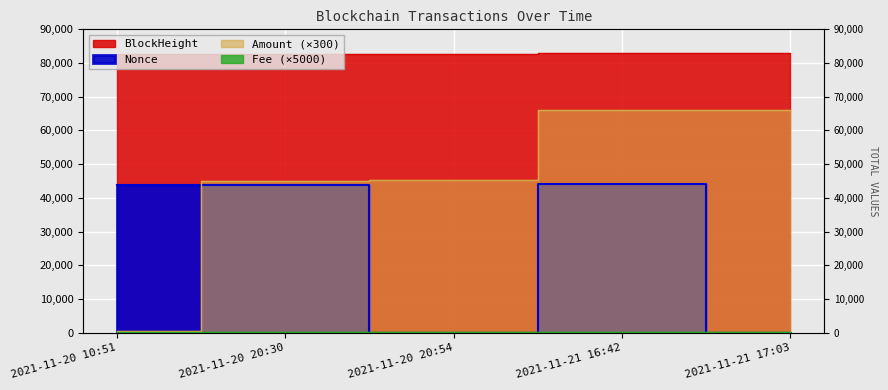

How many data points in Amount are less than 45291?

2